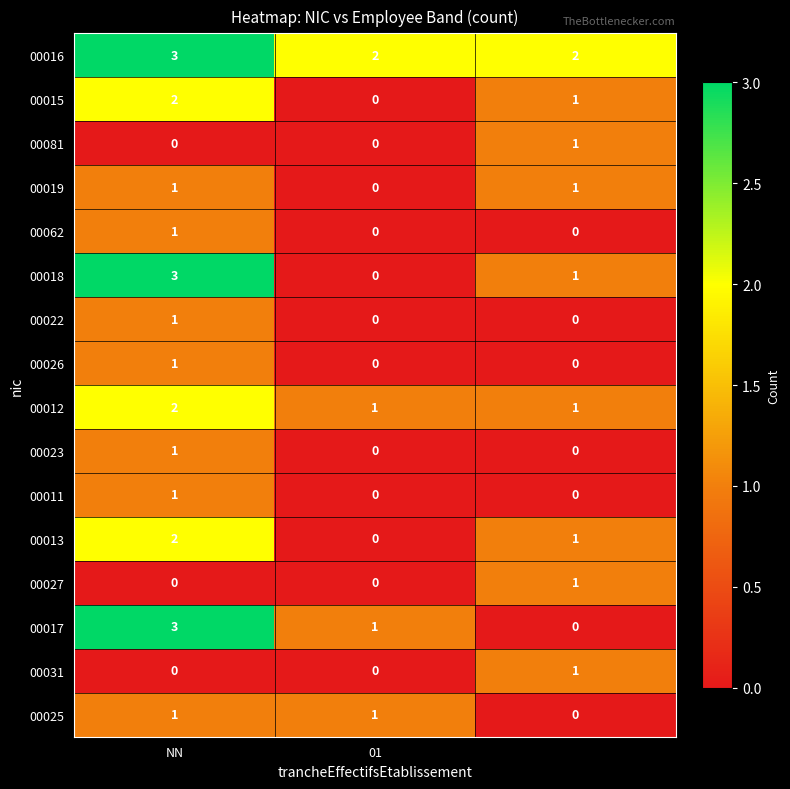

Which series has the largest total across all categories?

00016